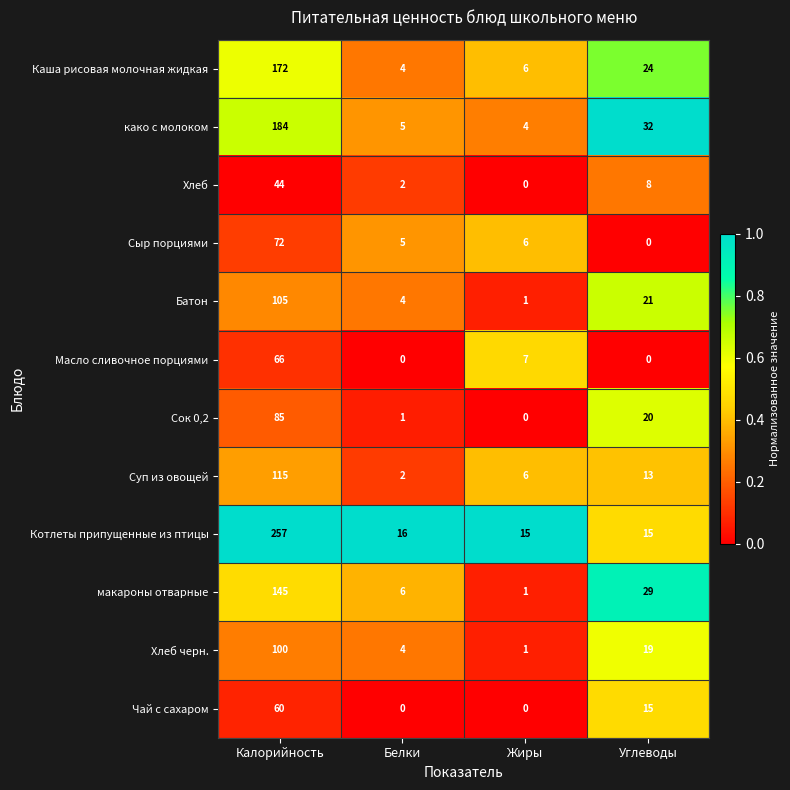

At which label is Масло сливочное порциями closest to 33?

Жиры